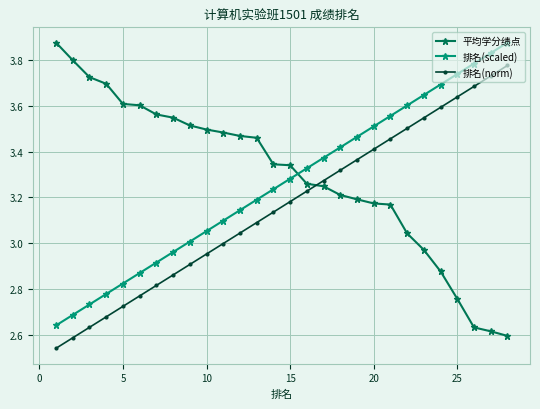

True or false: 排名(scaled) and 平均学分绩点 intersect in this chart.

True